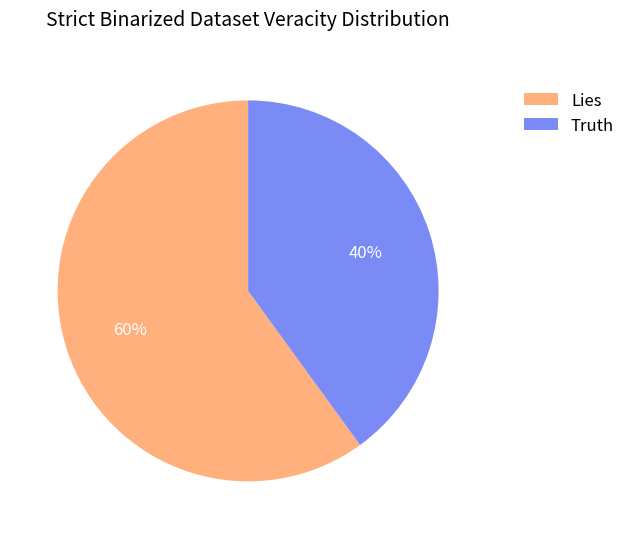

What is the ratio of the value at Truth to the value at Lies?

0.7